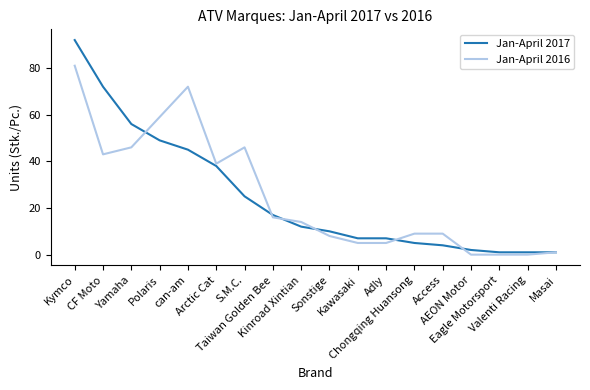

What is the spread (max minus min) of values at Yamaha?

10